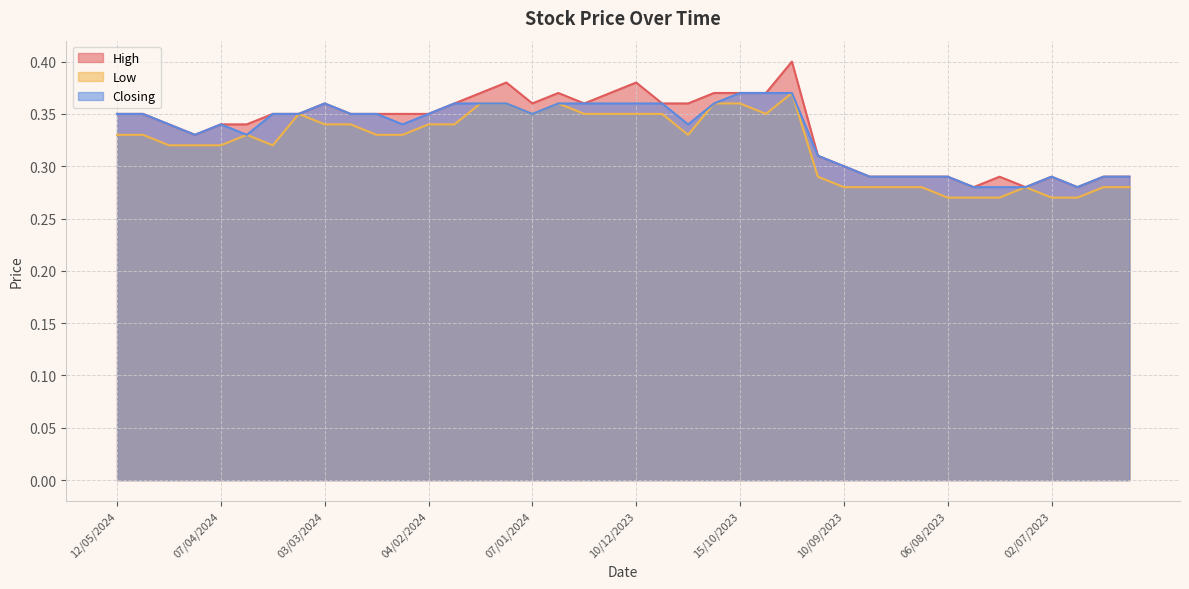

Reading left to right, transcribe all the data shown in this chart.

High: 12/05/2024=0.3	05/05/2024=0.3	21/04/2024=0.3	14/04/2024=0.3	07/04/2024=0.3	31/03/2024=0.3	17/03/2024=0.3	10/03/2024=0.3	03/03/2024=0.4	25/02/2024=0.3	18/02/2024=0.3	11/02/2024=0.3	04/02/2024=0.3	28/01/2024=0.4	21/01/2024=0.4	14/01/2024=0.4	07/01/2024=0.4	31/12/2023=0.4	24/12/2023=0.4	17/12/2023=0.4	10/12/2023=0.4	03/12/2023=0.4	26/11/2023=0.4	19/11/2023=0.4	15/10/2023=0.4	08/10/2023=0.4	01/10/2023=0.4	17/09/2023=0.3	10/09/2023=0.3	03/09/2023=0.3	27/08/2023=0.3	13/08/2023=0.3	06/08/2023=0.3	30/07/2023=0.3	23/07/2023=0.3	16/07/2023=0.3	02/07/2023=0.3	18/06/2023=0.3	11/06/2023=0.3	04/06/2023=0.3
Low: 12/05/2024=0.3	05/05/2024=0.3	21/04/2024=0.3	14/04/2024=0.3	07/04/2024=0.3	31/03/2024=0.3	17/03/2024=0.3	10/03/2024=0.3	03/03/2024=0.3	25/02/2024=0.3	18/02/2024=0.3	11/02/2024=0.3	04/02/2024=0.3	28/01/2024=0.3	21/01/2024=0.4	14/01/2024=0.4	07/01/2024=0.3	31/12/2023=0.4	24/12/2023=0.3	17/12/2023=0.3	10/12/2023=0.3	03/12/2023=0.3	26/11/2023=0.3	19/11/2023=0.4	15/10/2023=0.4	08/10/2023=0.3	01/10/2023=0.4	17/09/2023=0.3	10/09/2023=0.3	03/09/2023=0.3	27/08/2023=0.3	13/08/2023=0.3	06/08/2023=0.3	30/07/2023=0.3	23/07/2023=0.3	16/07/2023=0.3	02/07/2023=0.3	18/06/2023=0.3	11/06/2023=0.3	04/06/2023=0.3
Closing: 12/05/2024=0.3	05/05/2024=0.3	21/04/2024=0.3	14/04/2024=0.3	07/04/2024=0.3	31/03/2024=0.3	17/03/2024=0.3	10/03/2024=0.3	03/03/2024=0.4	25/02/2024=0.3	18/02/2024=0.3	11/02/2024=0.3	04/02/2024=0.3	28/01/2024=0.4	21/01/2024=0.4	14/01/2024=0.4	07/01/2024=0.3	31/12/2023=0.4	24/12/2023=0.4	17/12/2023=0.4	10/12/2023=0.4	03/12/2023=0.4	26/11/2023=0.3	19/11/2023=0.4	15/10/2023=0.4	08/10/2023=0.4	01/10/2023=0.4	17/09/2023=0.3	10/09/2023=0.3	03/09/2023=0.3	27/08/2023=0.3	13/08/2023=0.3	06/08/2023=0.3	30/07/2023=0.3	23/07/2023=0.3	16/07/2023=0.3	02/07/2023=0.3	18/06/2023=0.3	11/06/2023=0.3	04/06/2023=0.3